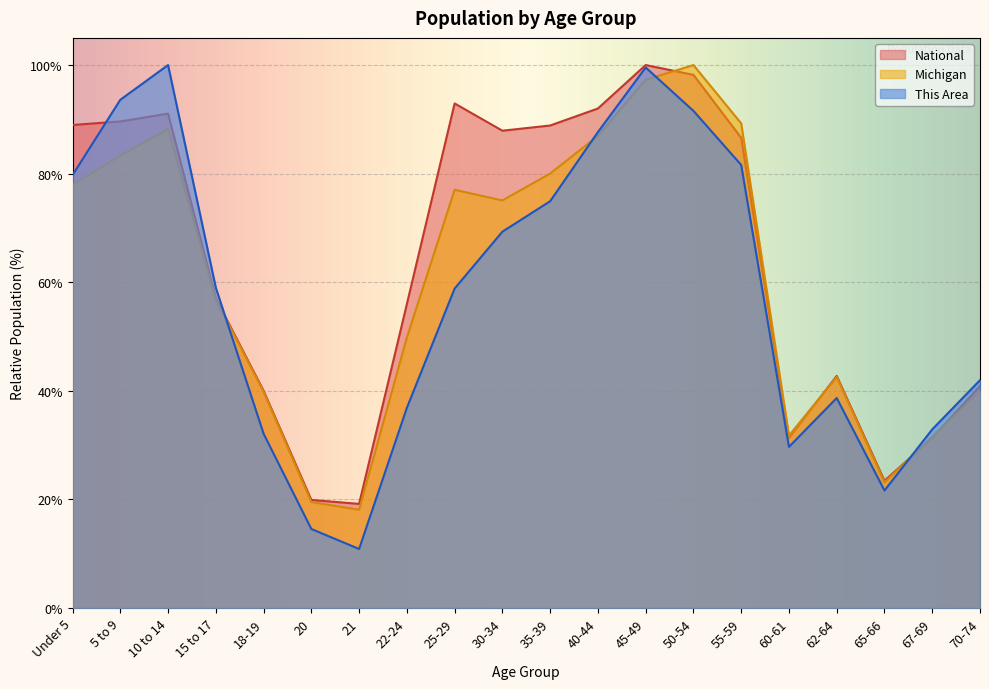

What is the value of the National point at the 14th from the left?

98.2